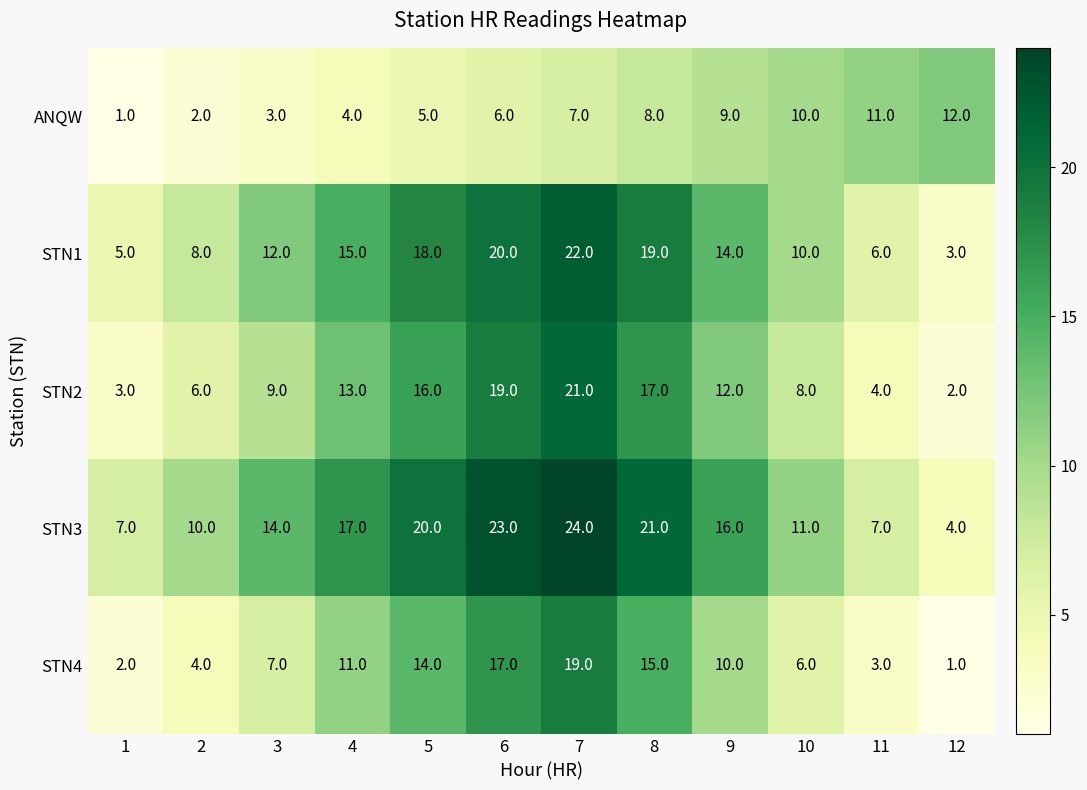

At which label is STN2 closest to 11?

9